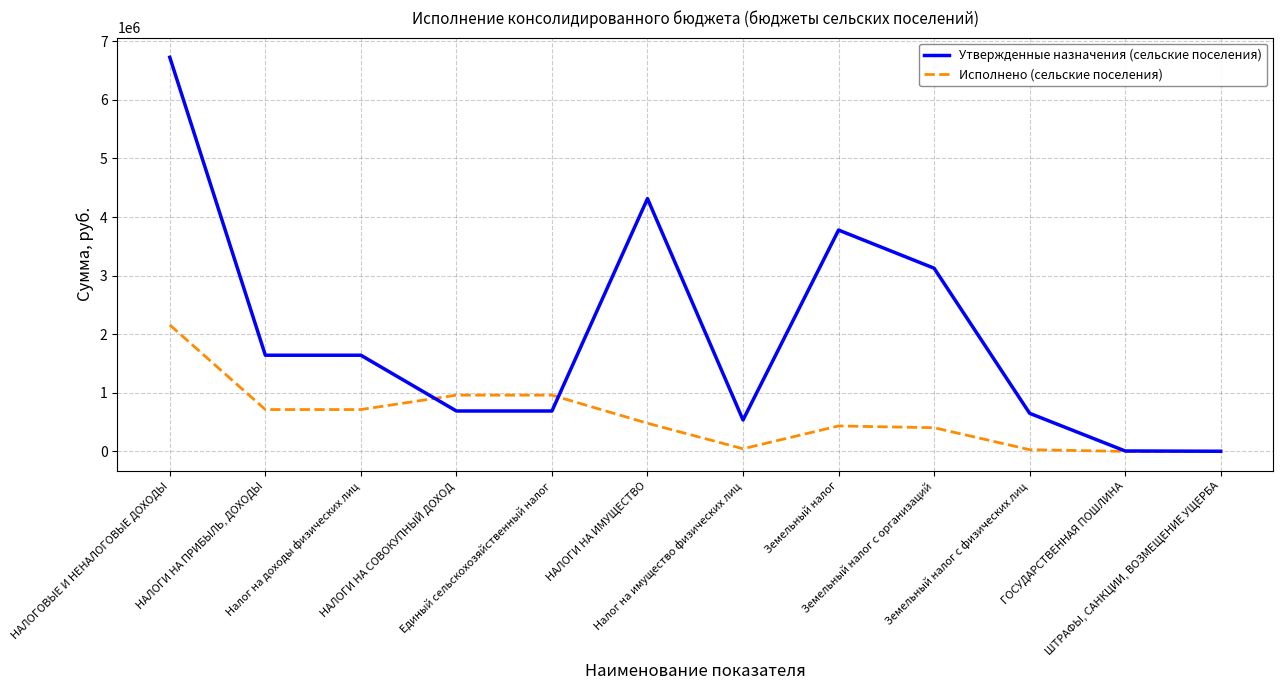

The value of Утвержденные назначения (сельские поселения) at Земельный налог is 3777600.0. True or false?

True